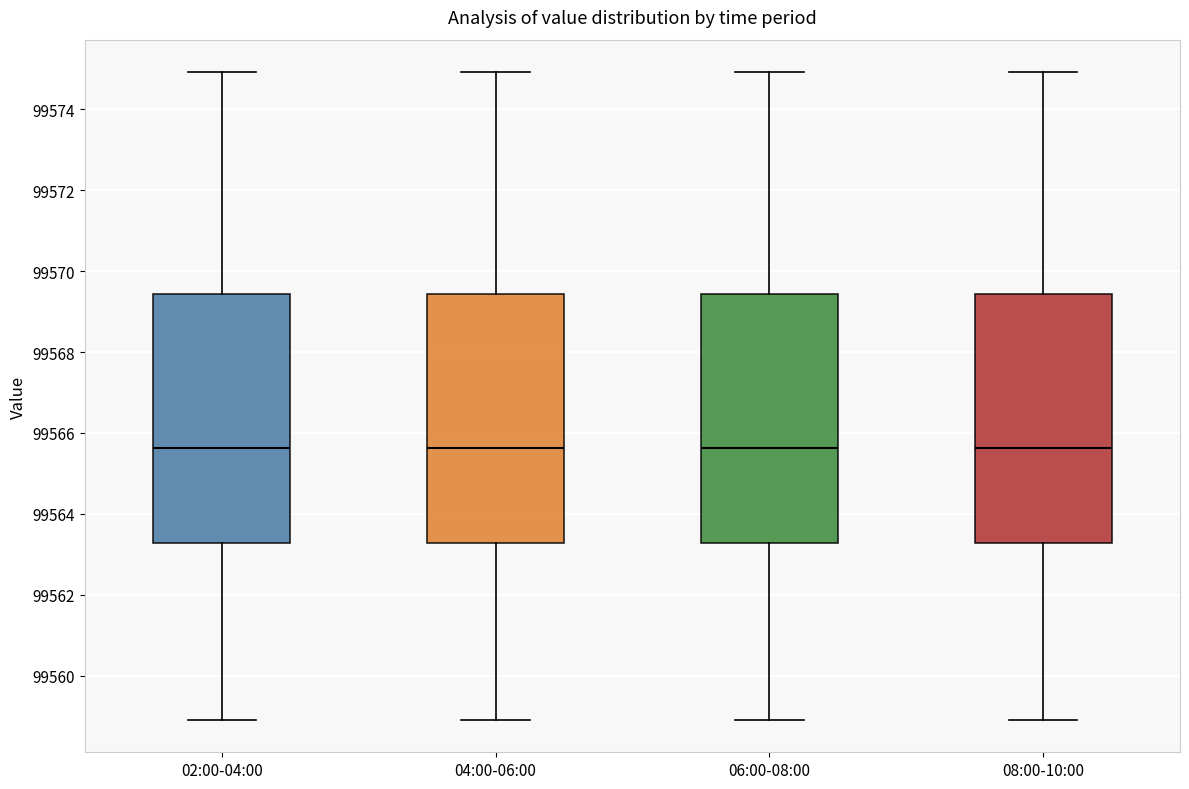

Where does the upper whisker of the box for 02:00-04:00 end on the y-axis? The values are not printed on the chart, so give them approximately, as read against the axis.

99575.0